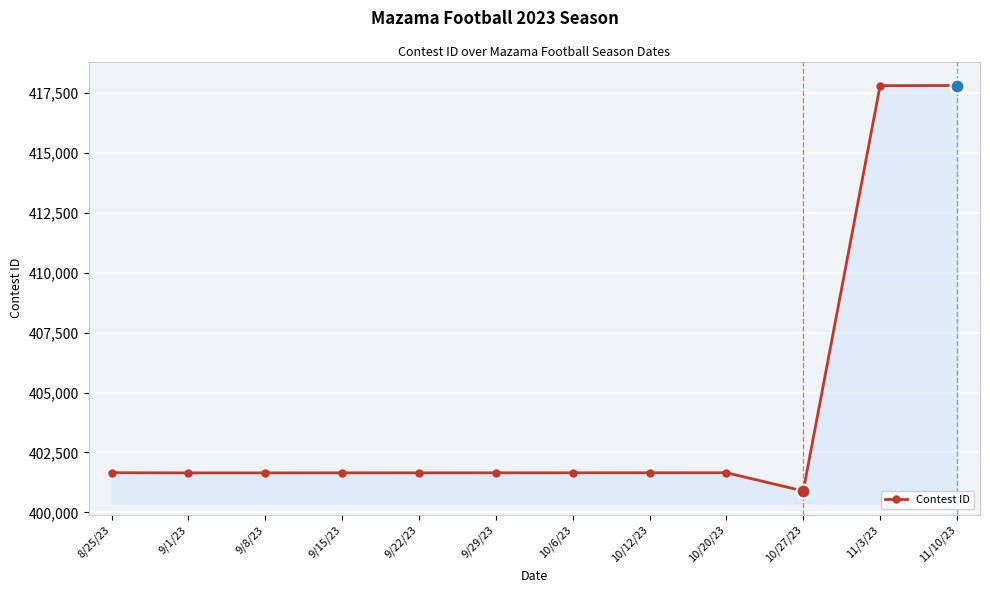

Is it true that the value at 9/1/23 is 401648?

True